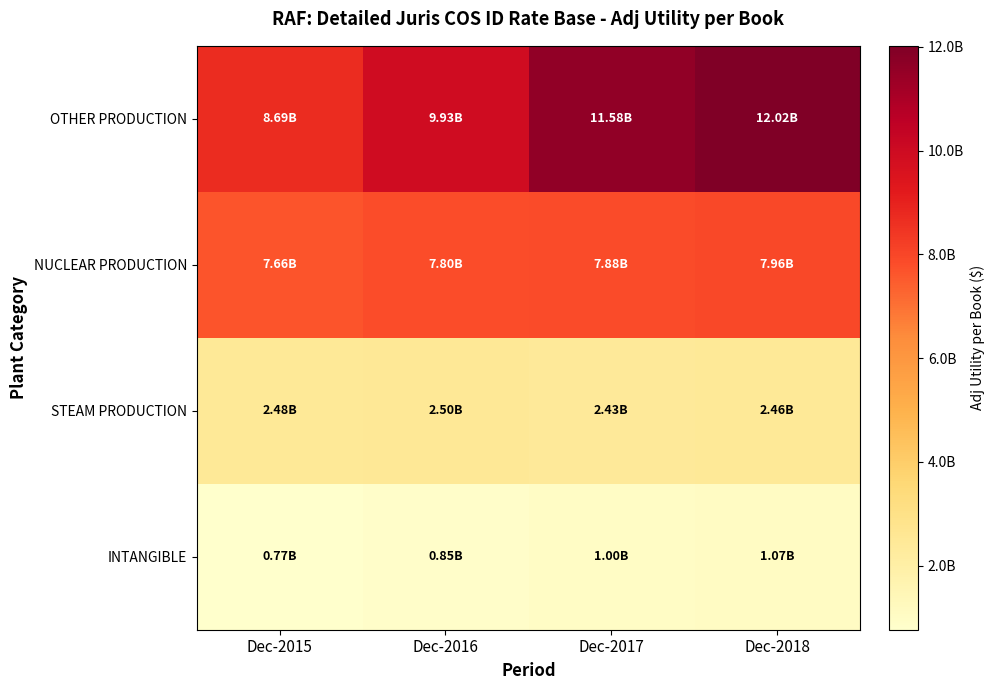

Between Dec-2015 and Dec-2017, which is larger?

Dec-2017